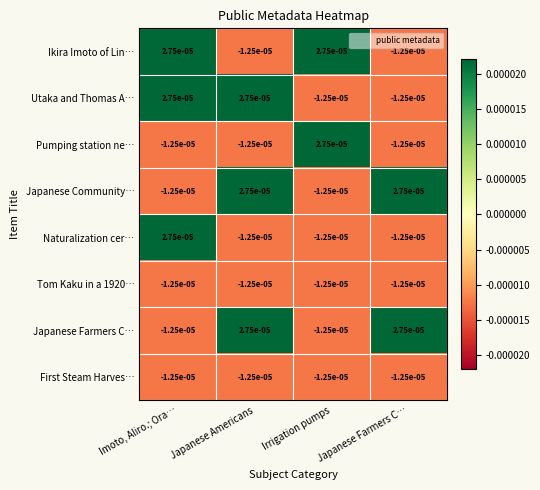

At which label does Naturalization cer… reach its peak?

Imoto, Aliro.; Ora…